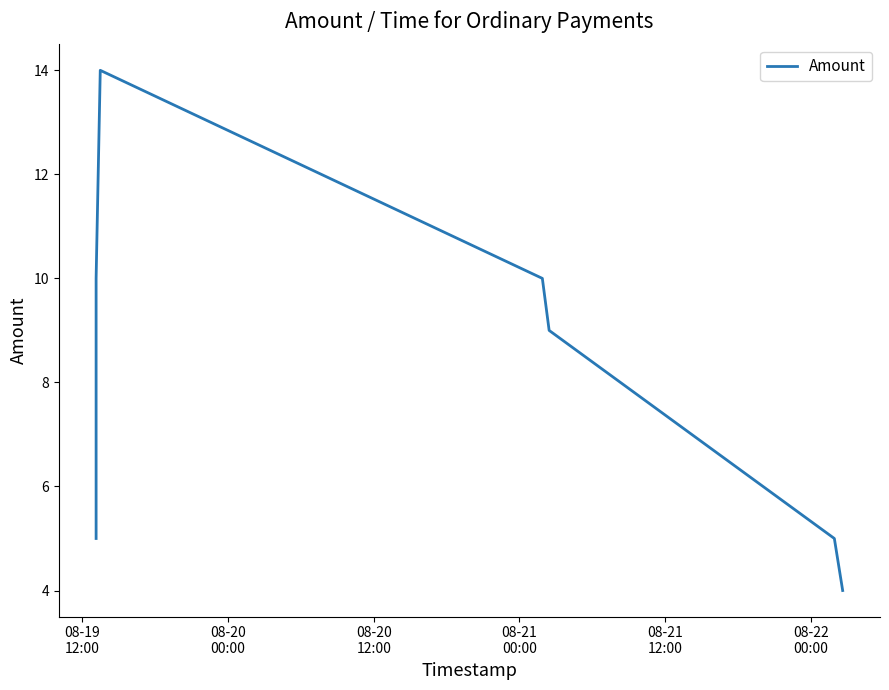

The chart shows a value of 15 at 08-21
12:00. True or false?

False